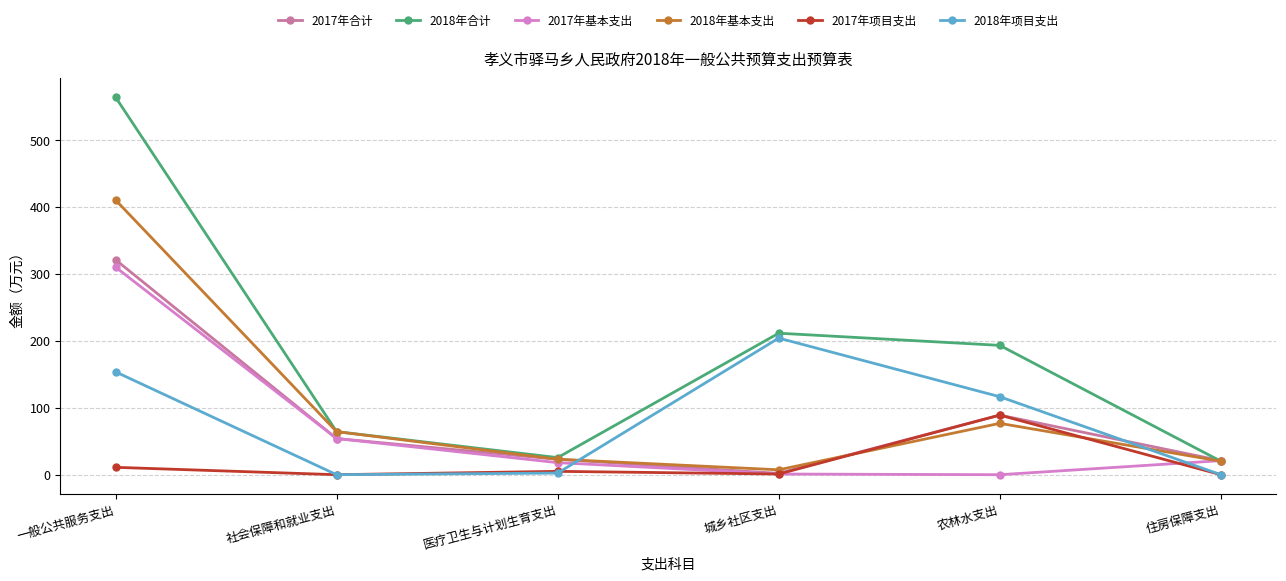

In 2017年合计, how many points are lower than both neighbors (excluding endpoints)?

1